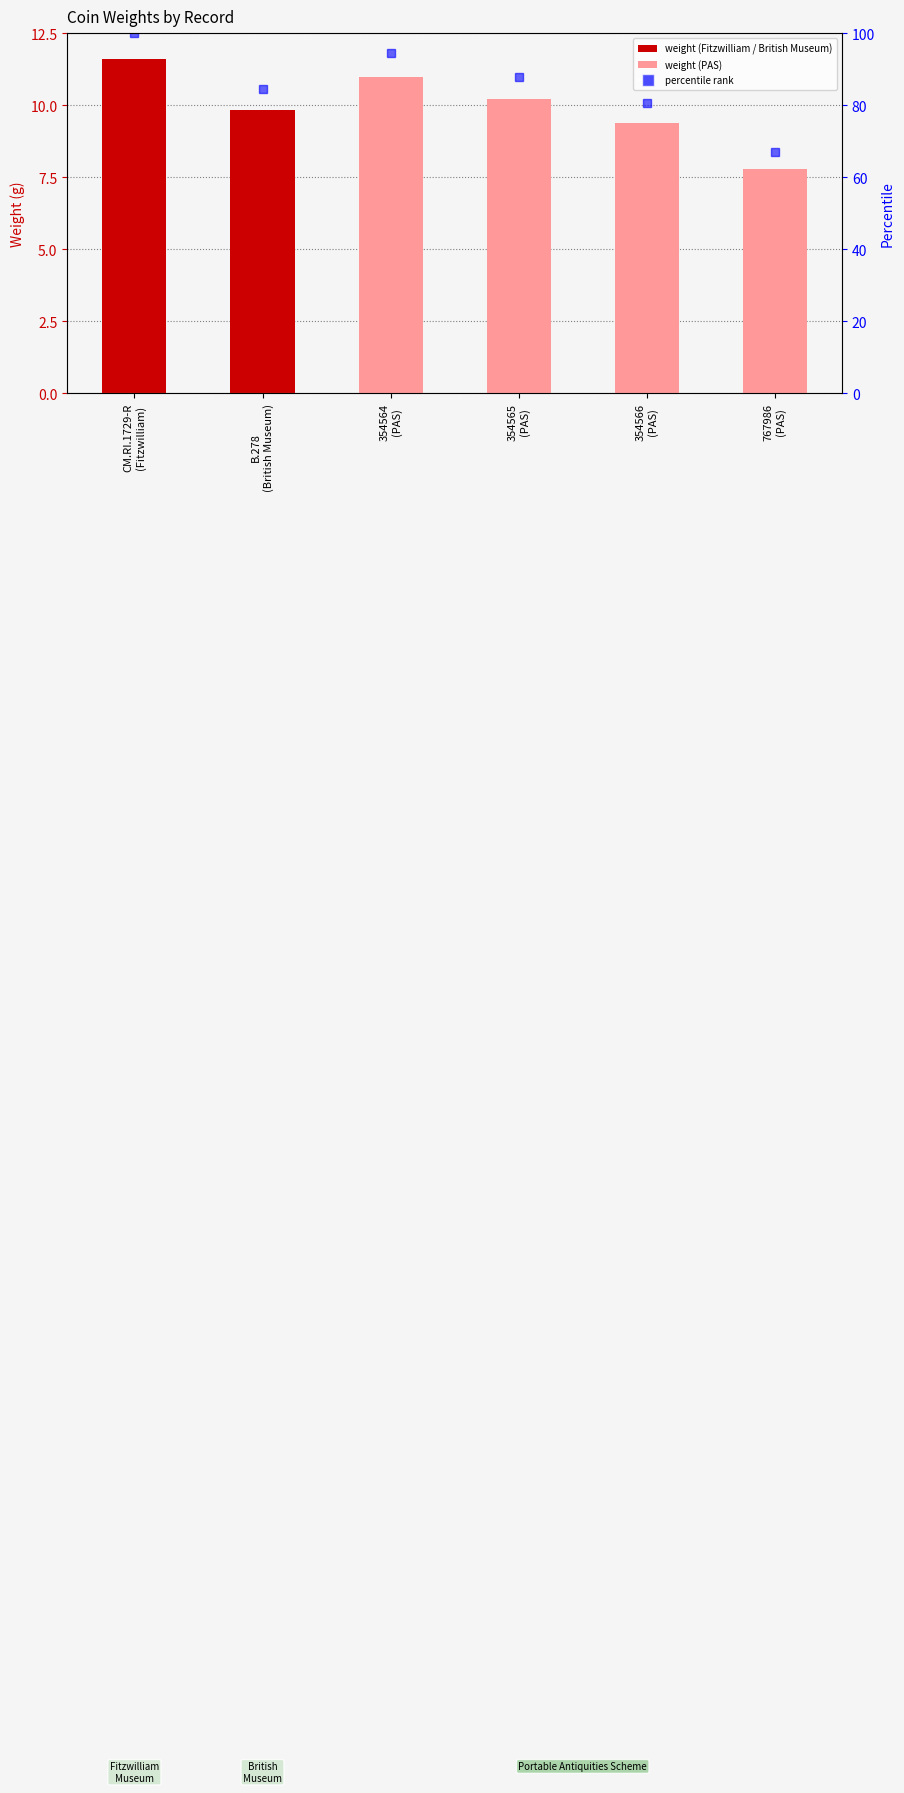

Reading right to left, transcribe all the data shown in this chart.

767986
(PAS)=7.8	354566
(PAS)=9.4	354565
(PAS)=10.2	354564
(PAS)=11.0	B.278
(British Museum)=9.8	CM.RI.1729-R
(Fitzwilliam)=11.6